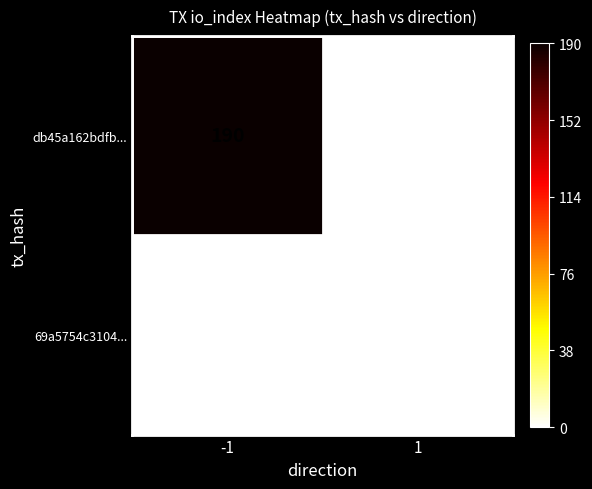

What is the sum of all db45a162bdfb... values?

190